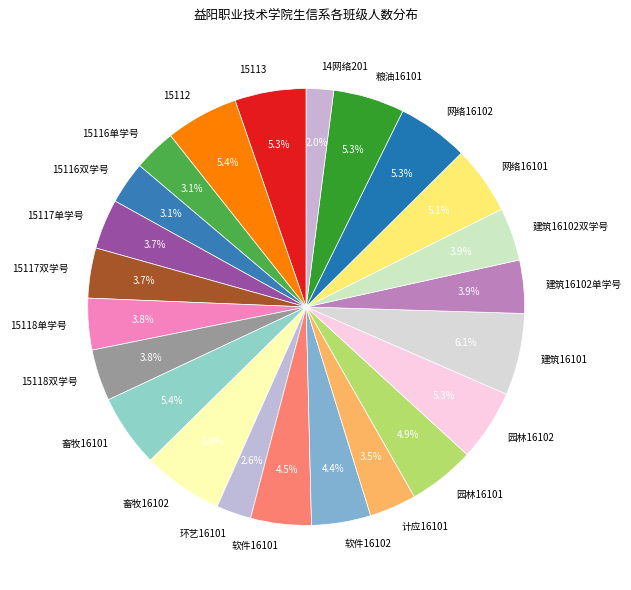

What percentage is the 15118双学号 slice, to the nearest percent?

4%